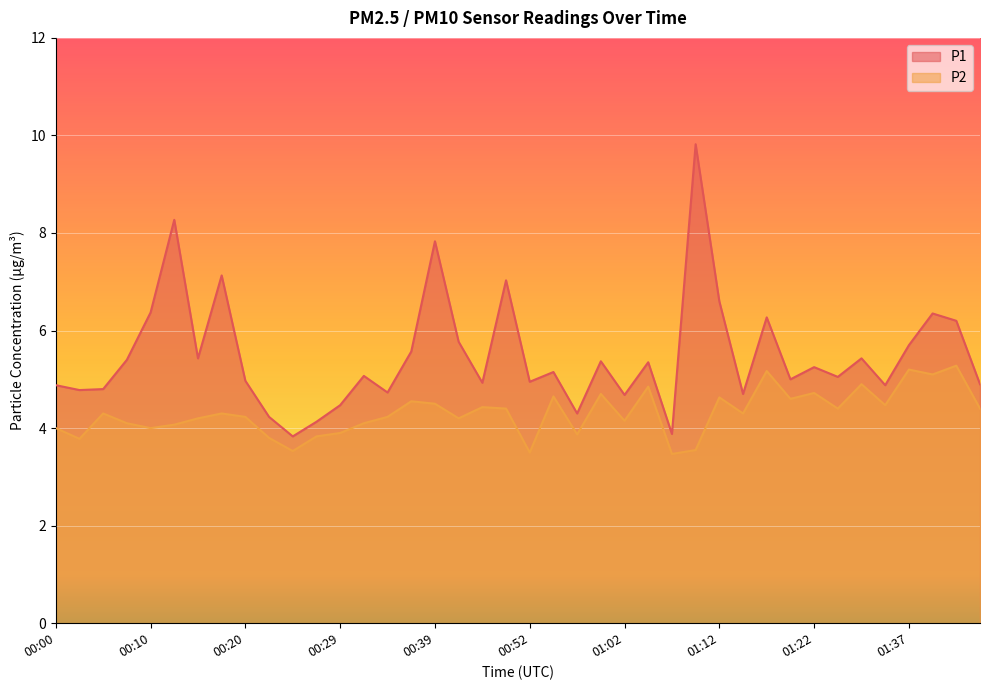

What position from the right is 00:15?

34